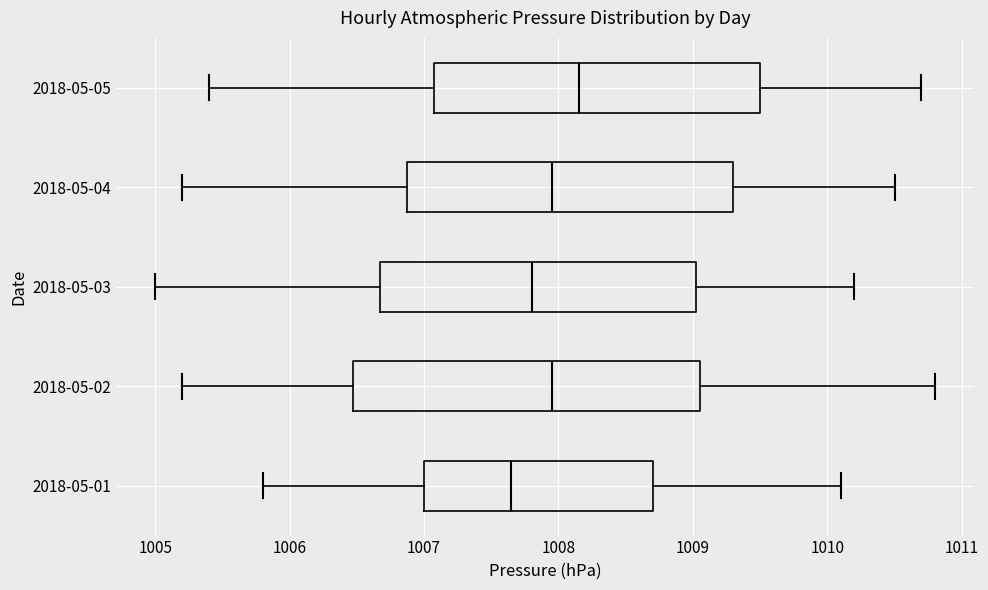

Reading bottom to top, transcribe this box plot: for each box, give where its median line is, the range the box spans, and where its two whiskers end, as read against the x-axis. The values are not printed on the chart, so give them approximately, as read against the axis.

2018-05-01: median 1007.7, box 1007.0 to 1008.7, whiskers 1005.8 to 1010.1
2018-05-02: median 1008.0, box 1006.5 to 1009.1, whiskers 1005.2 to 1010.8
2018-05-03: median 1007.8, box 1006.7 to 1009.0, whiskers 1005.0 to 1010.2
2018-05-04: median 1008.0, box 1006.9 to 1009.3, whiskers 1005.2 to 1010.5
2018-05-05: median 1008.2, box 1007.1 to 1009.5, whiskers 1005.4 to 1010.7